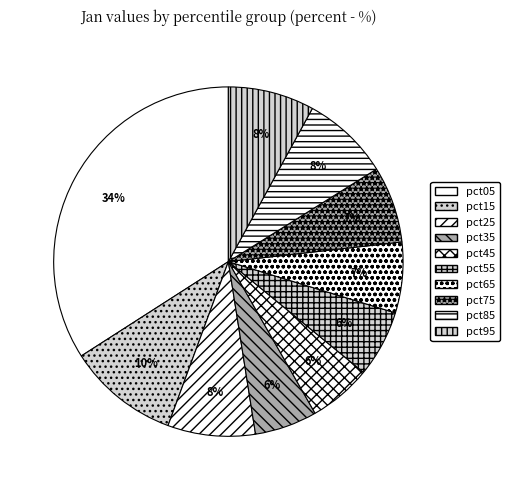

How many segments does this pie chart have?

10